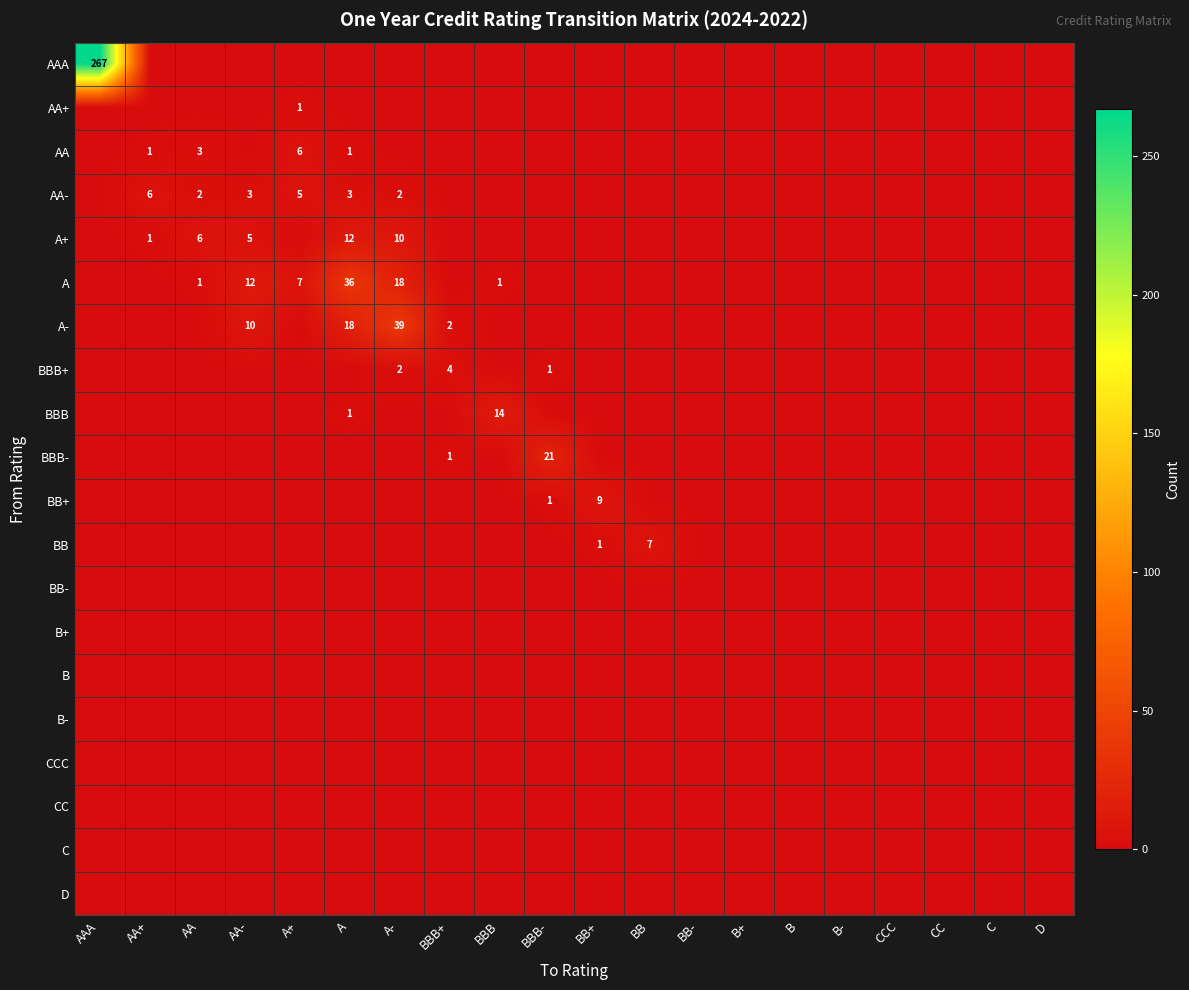

Which series changed the most between AAA and BBB-?

AAA